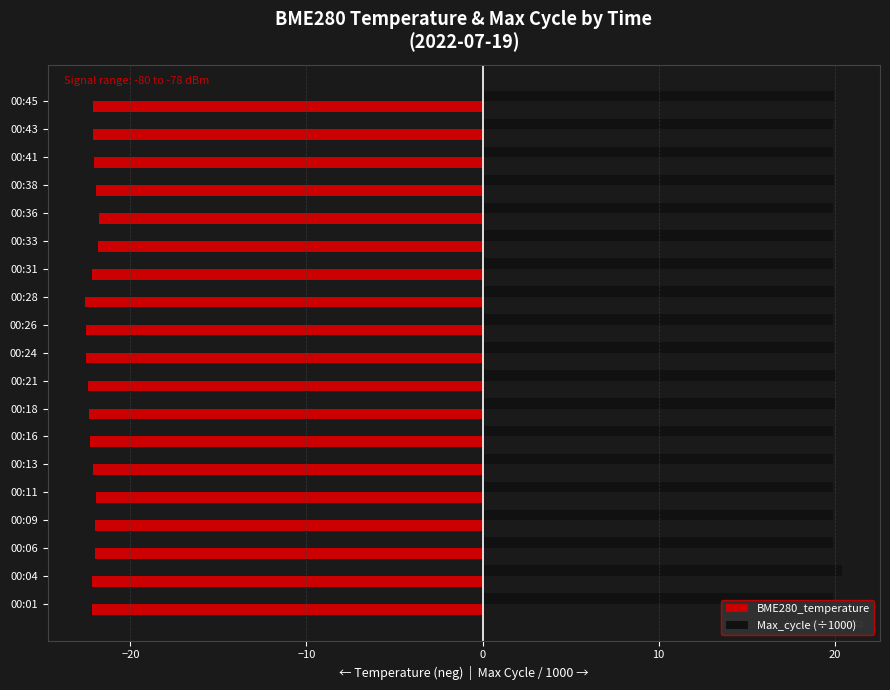

List the series in order of their peak value, lowest first.

BME280_temperature, Max_cycle (÷1000)